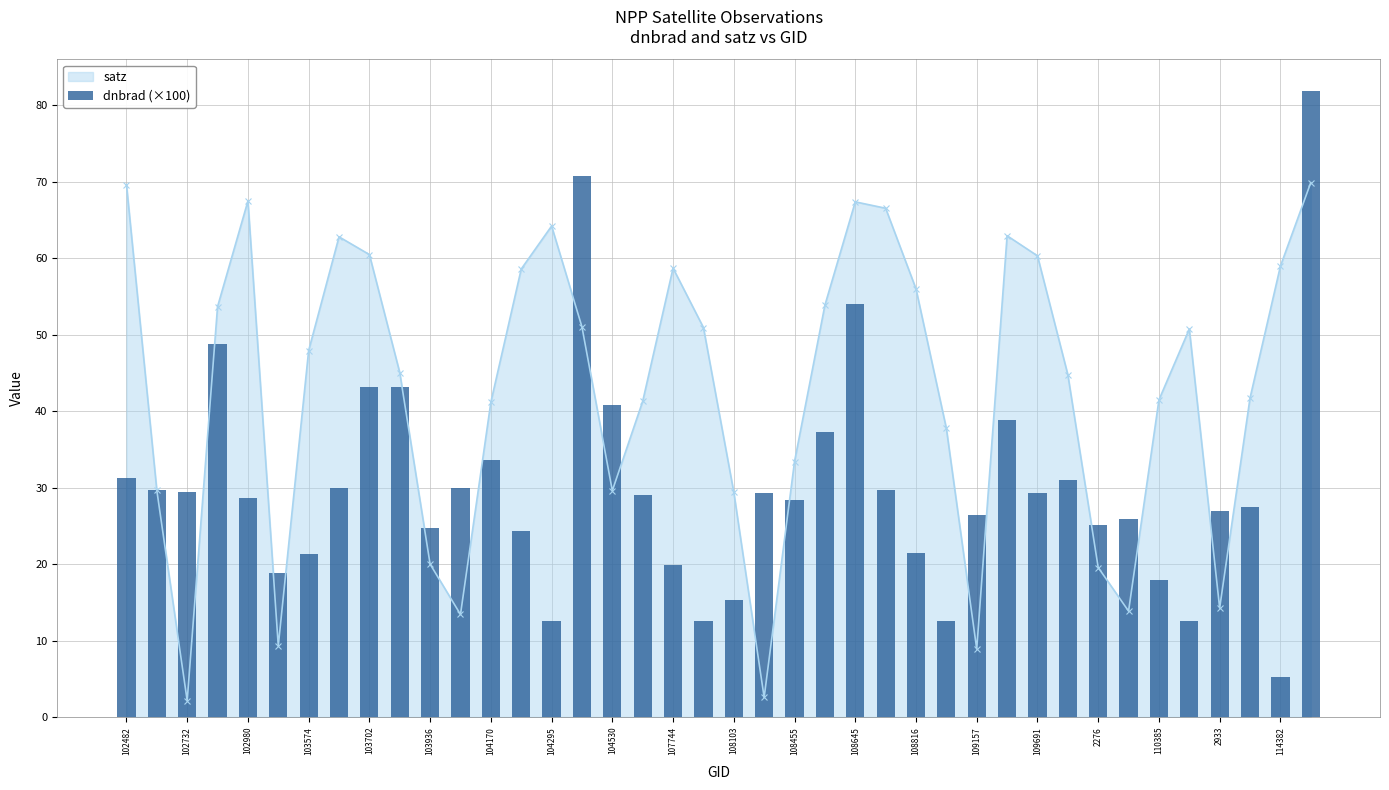

What is the label of the 40th bar from the right?

102482